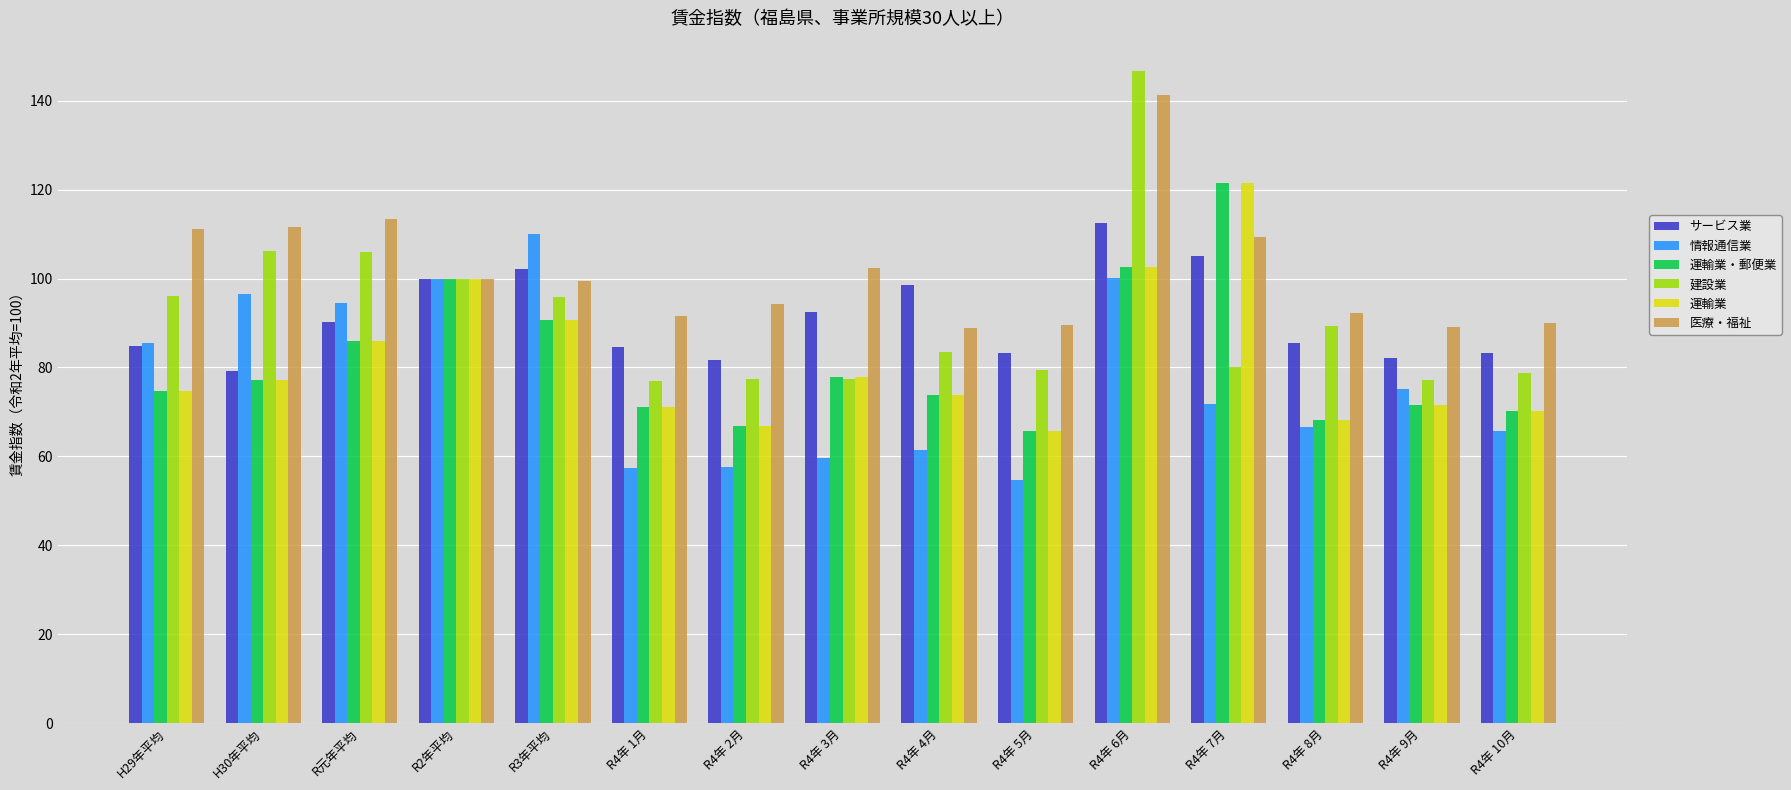

Does the chart contain stacked bars?

No